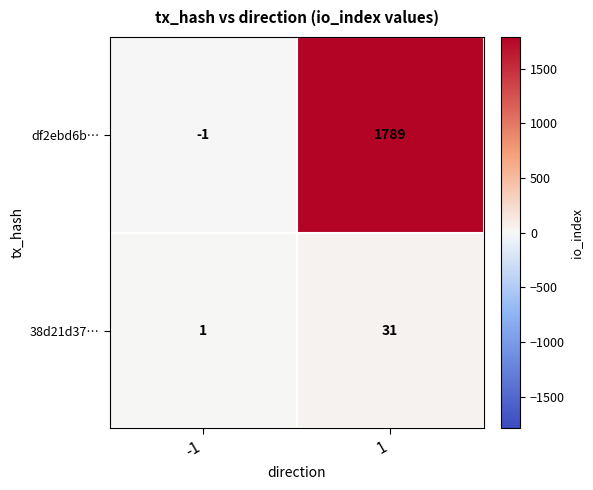

Which series has the widest spread of values?

df2ebd6b…